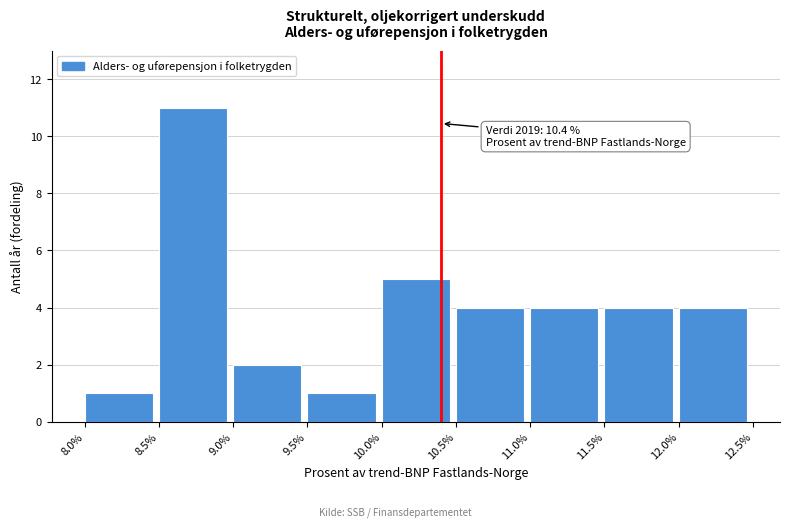

Which range on the x-axis has the tallest bar?

8.5% to 9.0%